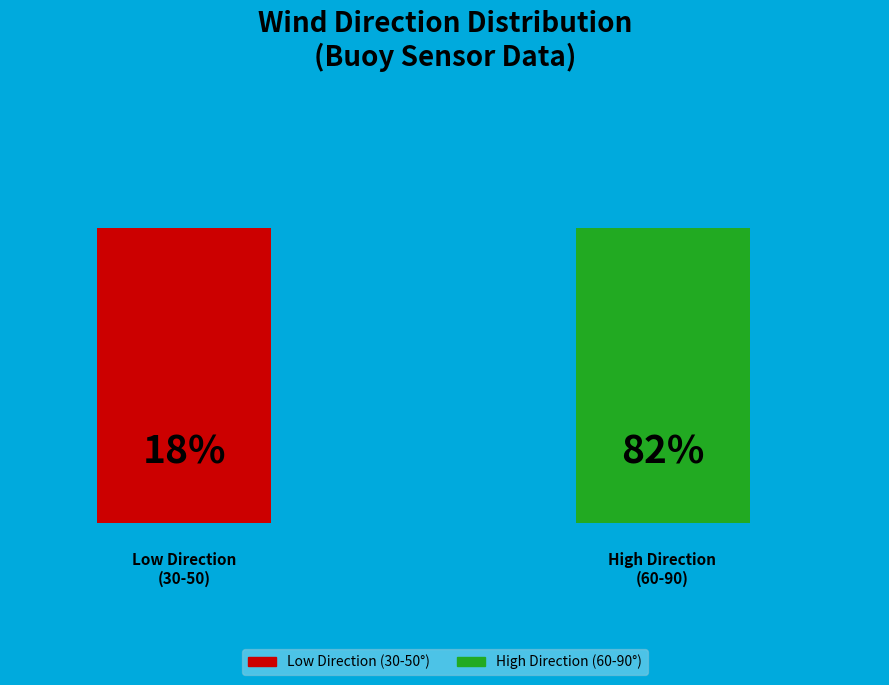

Which has a higher value, 80 or 90?

90